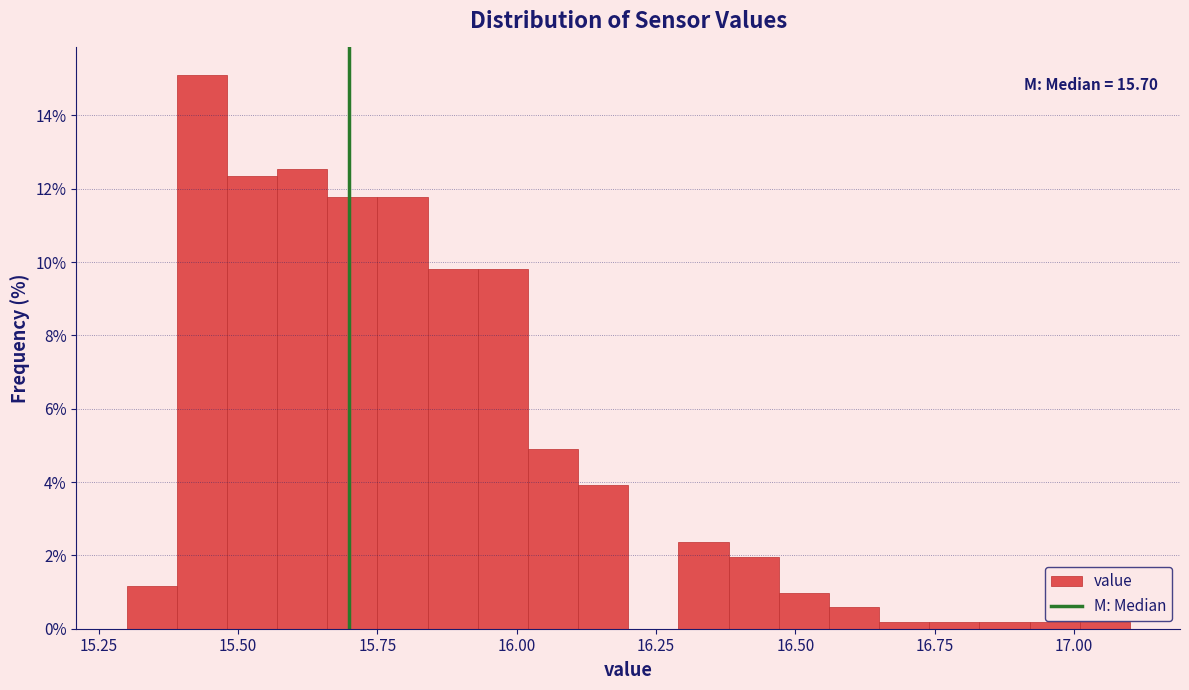

Read against the x-axis, roughly where is the centre of the tallest bar?

15.45